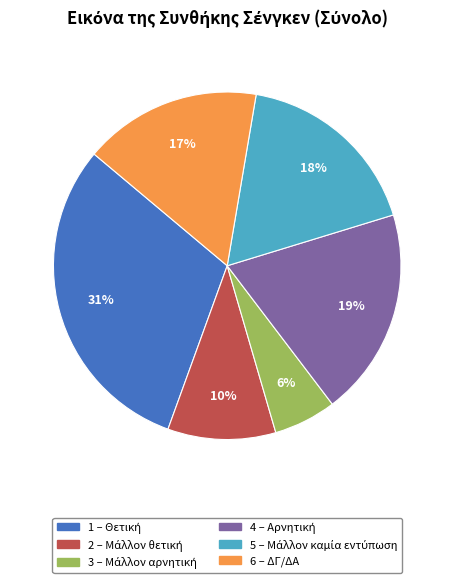

To the nearest percent, what is the average slice percentage?

17%